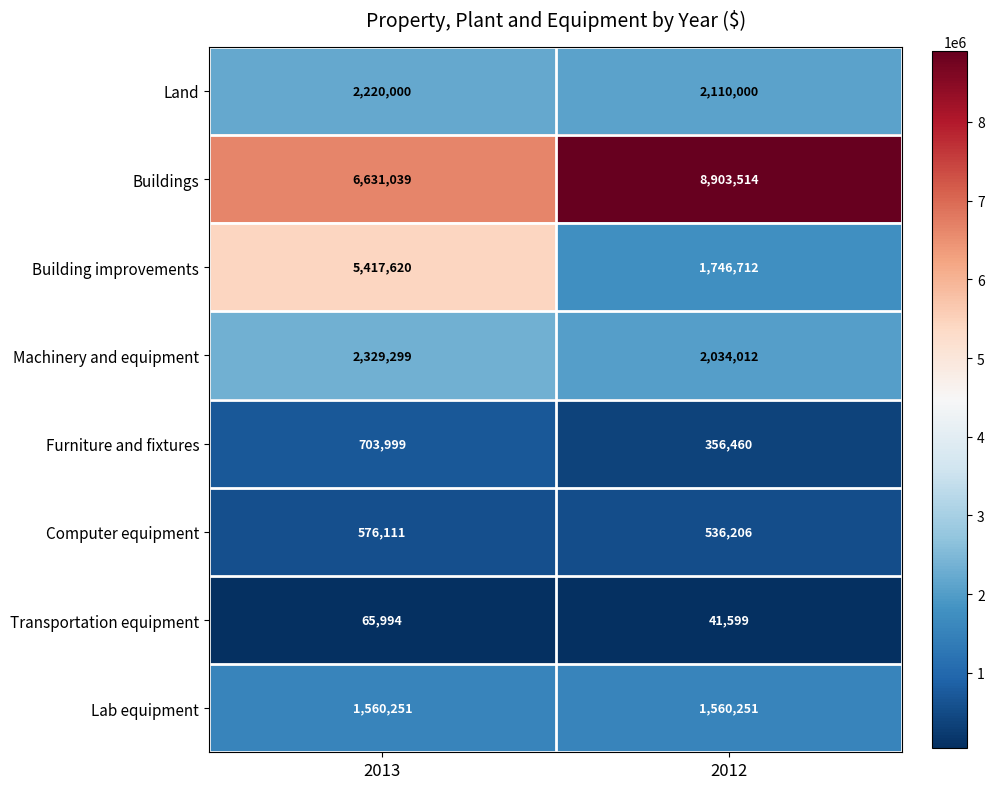

What value does the Computer equipment series have at 2012, to the nearest 50?

536200